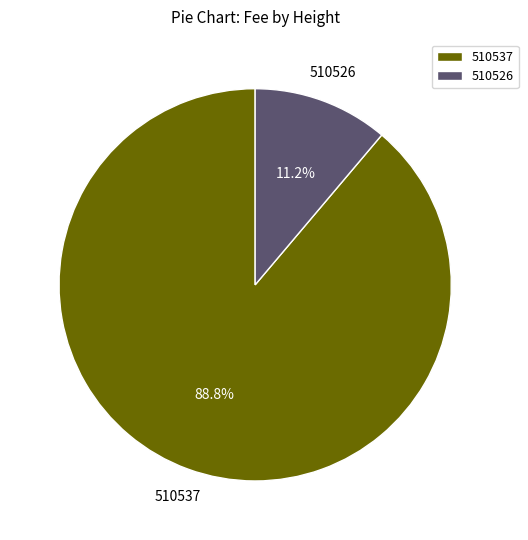

Is the sum of 510526 and 510537 greater than half?

Yes